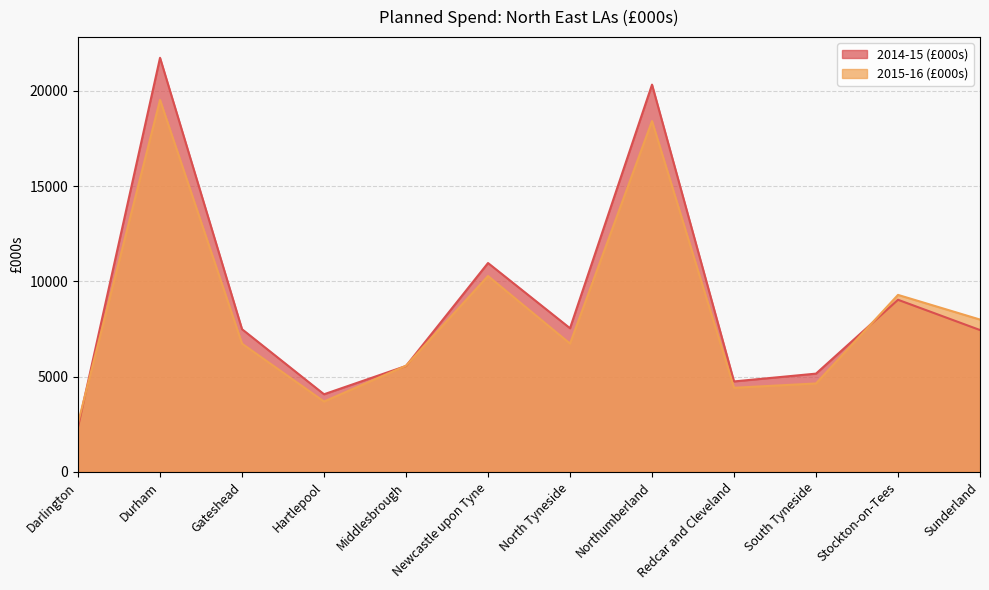

How many series are shown in this chart?

2